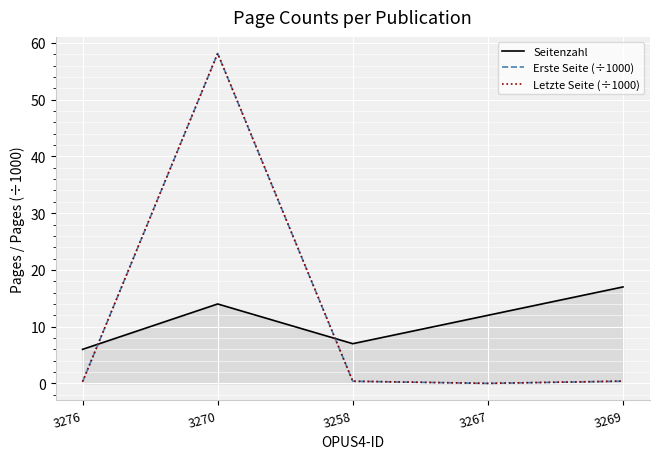

Is it true that Seitenzahl equals 6.0 at 3276?

True